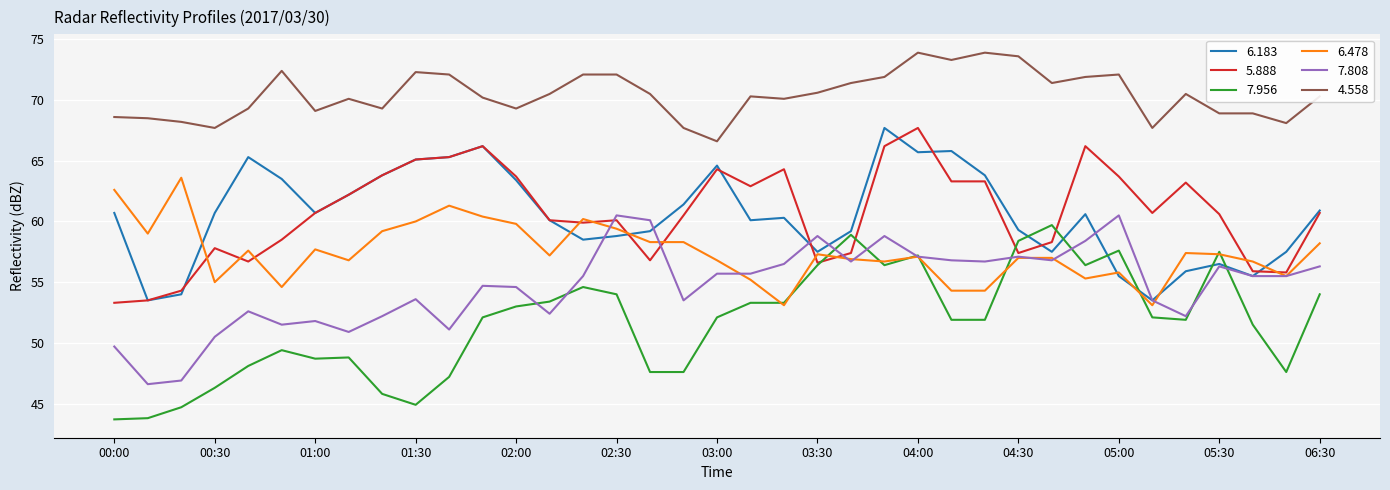

What is the maximum value for 7.808?

60.5